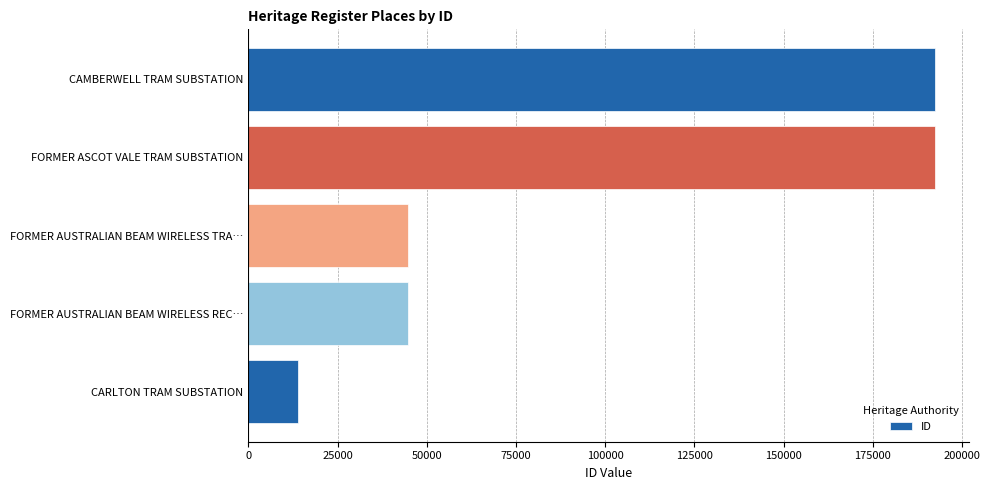

True or false: the data shows 192284 at FORMER ASCOT VALE TRAM SUBSTATION.

True